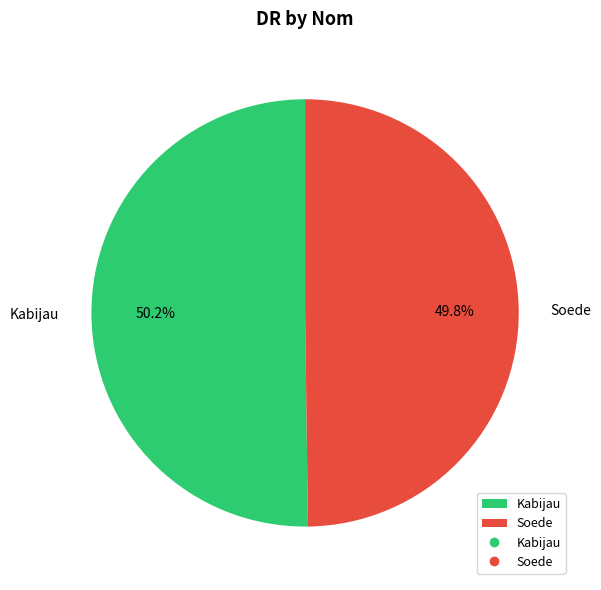

How many slices are in this pie chart?

2